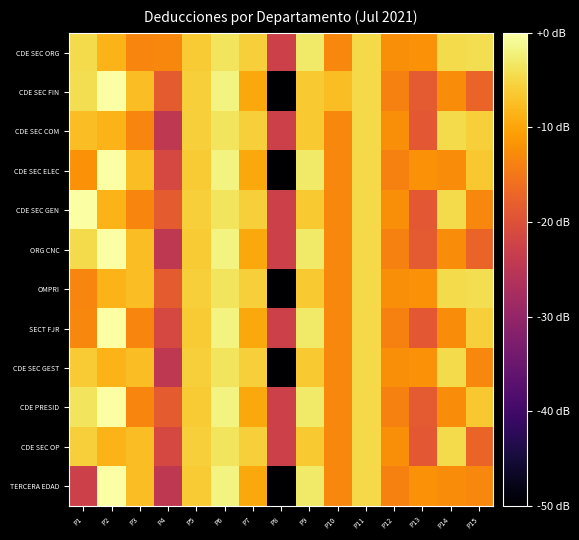

Which series has the widest spread of values?

CDE SEC FIN